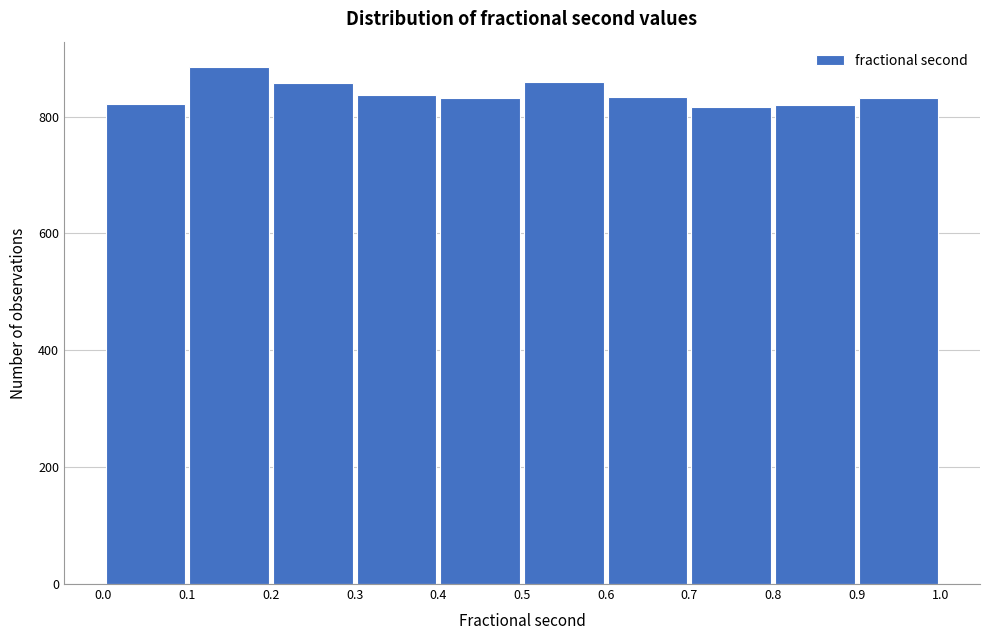

Reading left to right, transcribe this chart: for each bar, give the range it covers on the x-axis and its height. The values are not printed on the chart, so give them approximately, as read against the axis.

0.0 to 0.1: 820
0.1 to 0.2: 880
0.2 to 0.3: 860
0.3 to 0.4: 840
0.4 to 0.5: 840
0.5 to 0.6: 860
0.6 to 0.7: 840
0.7 to 0.8: 820
0.8 to 0.9: 820
0.9 to 1.0: 840